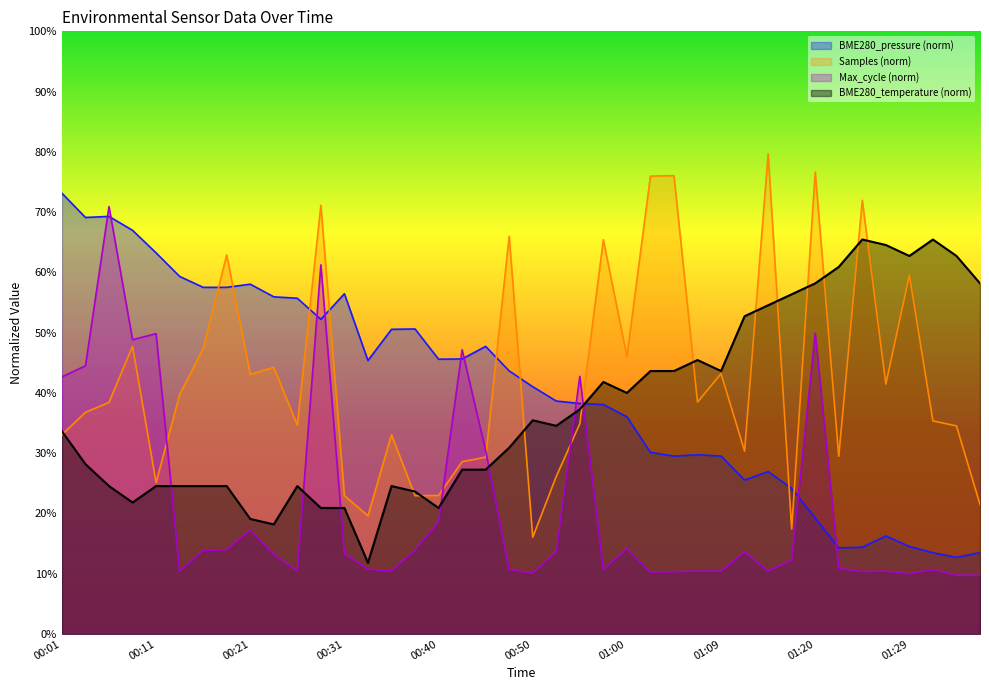

True or false: the data shows 23.6 at 00:38.

True